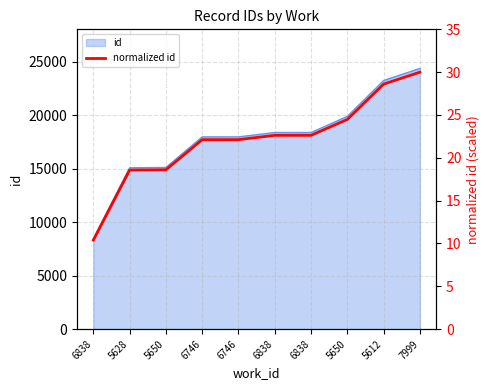

Reading left to right, list all the values displayed in this chart.

10.4	18.6	18.6	22.1	22.1	22.6	22.6	24.5	28.6	30.0